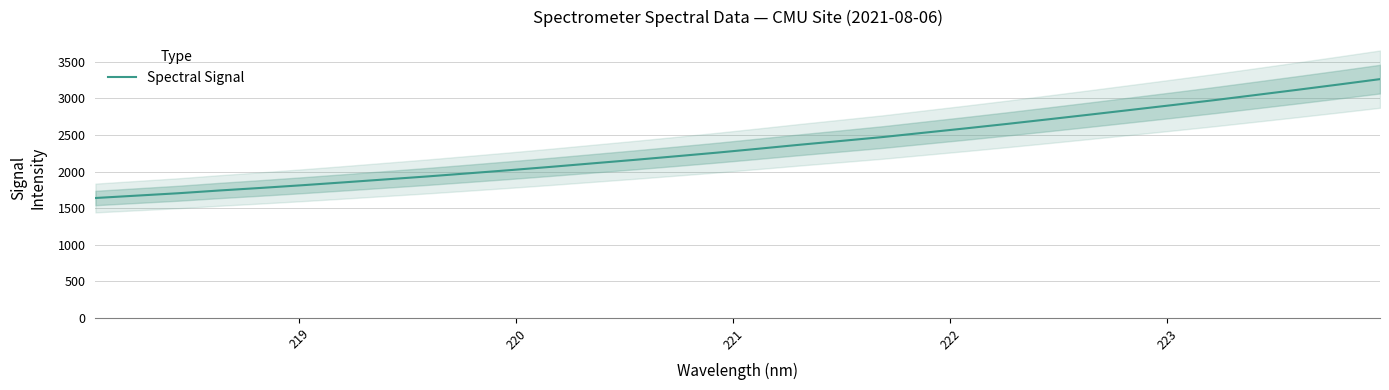

What is the difference between the maximum and minimum values?

1625.2